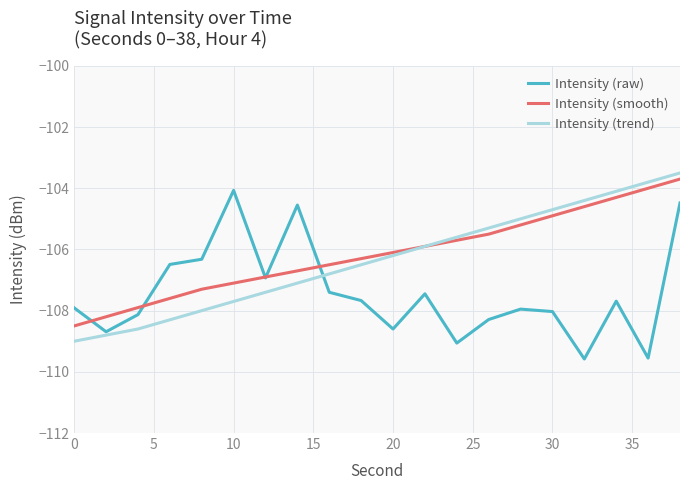

What is the smallest value displayed?

-109.6